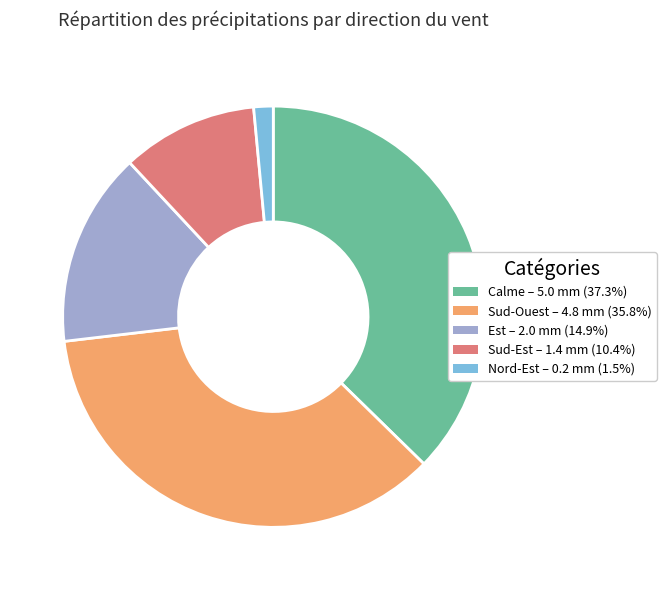

Is the sum of Calme – 5.0 mm (37.3%) and Nord-Est – 0.2 mm (1.5%) greater than half?

No